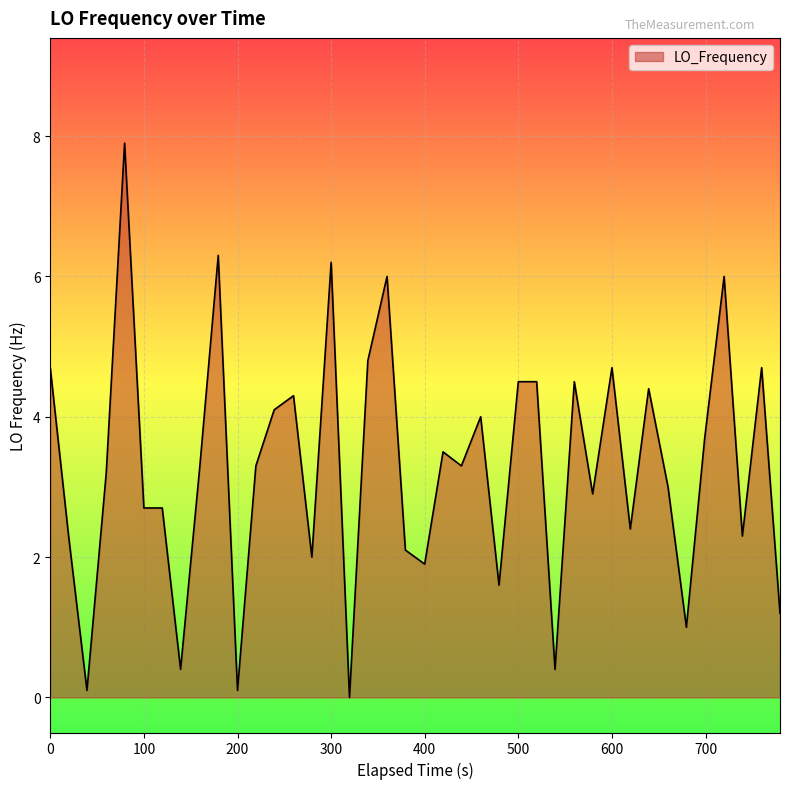

What is the maximum value shown in the chart?

7.9